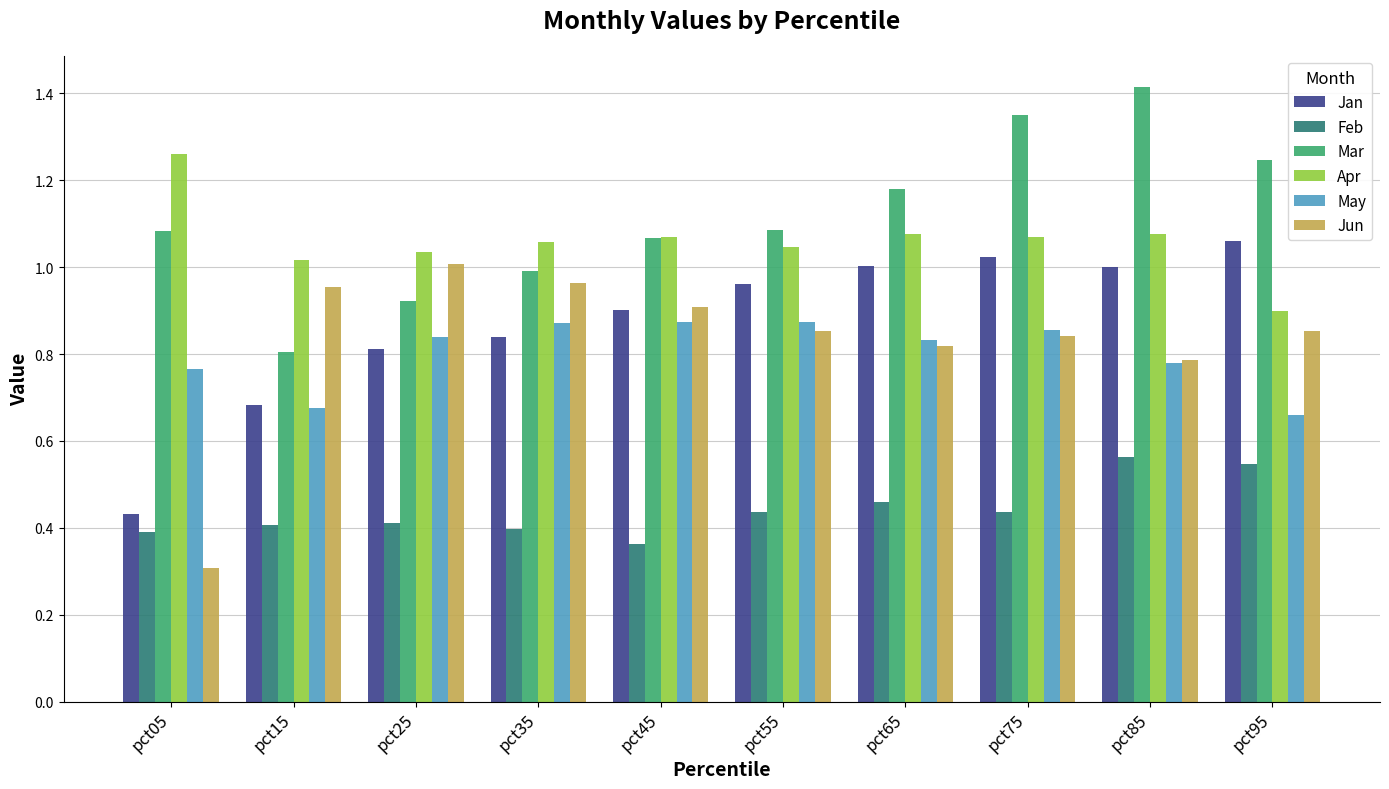

Which category has the lowest value across all series?

pct05